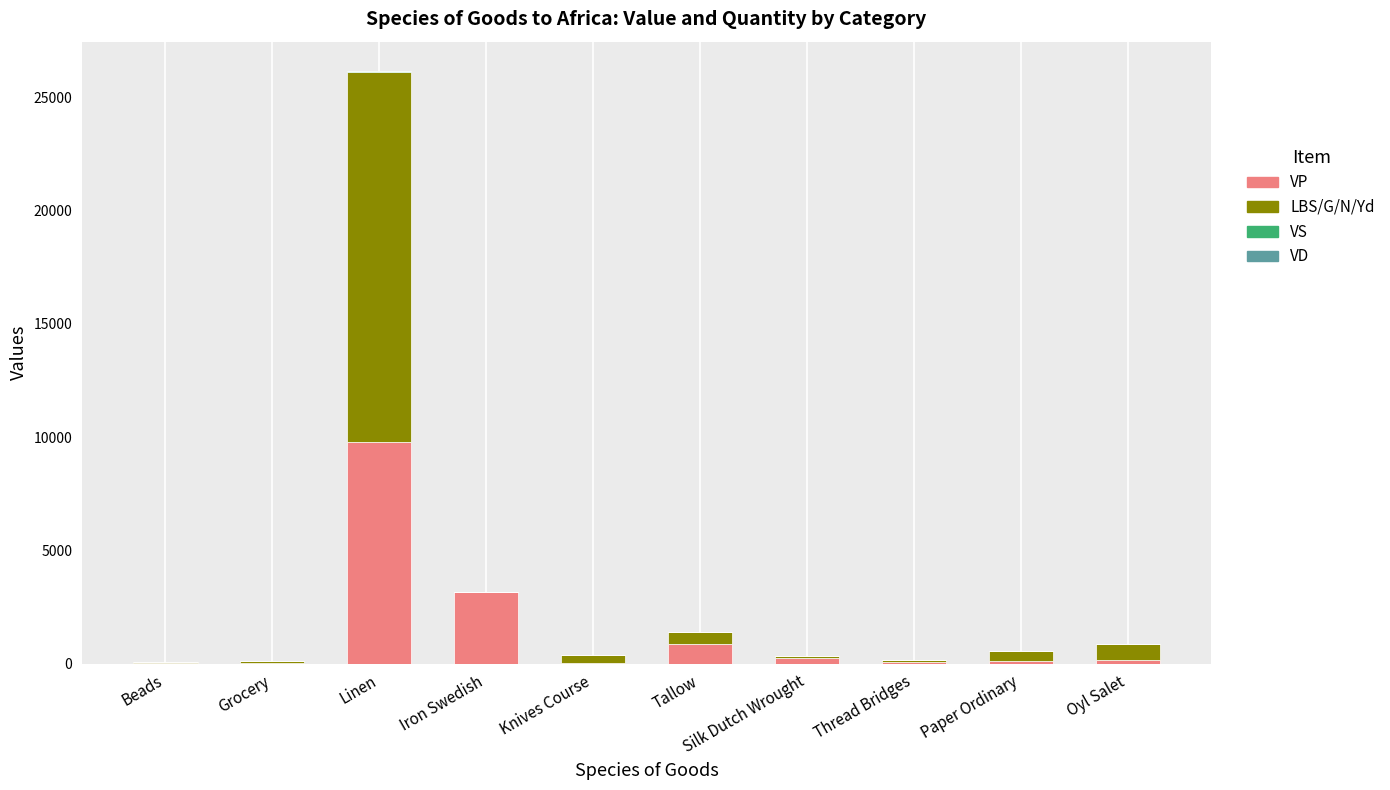

The value of VP at Linen is 9798. True or false?

True